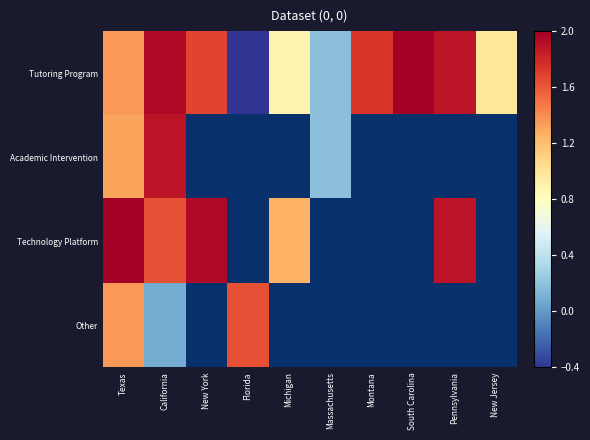

What is the greatest value displayed?

2.0